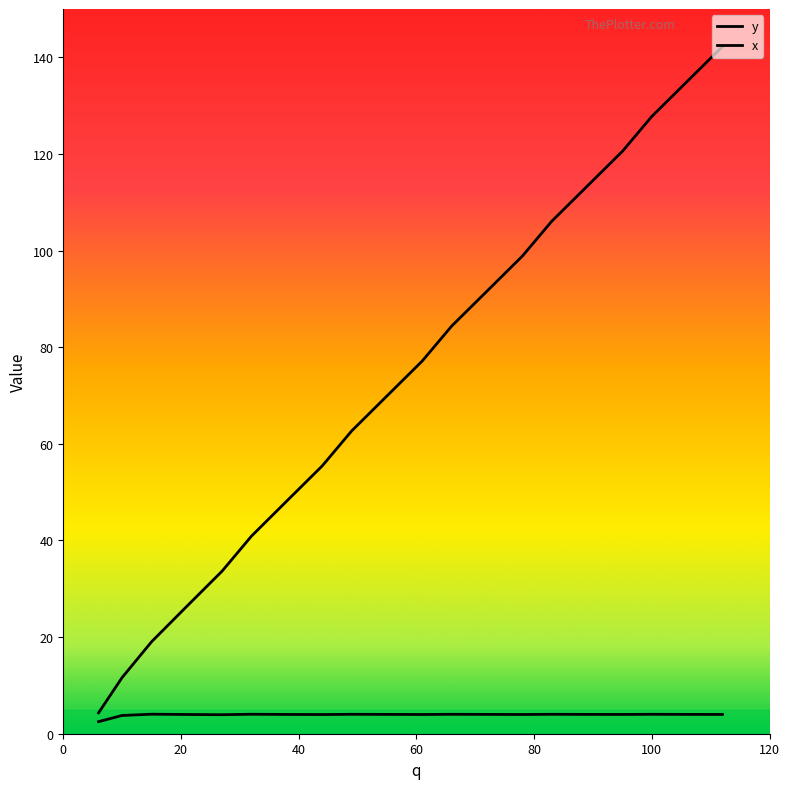

Does the chart display data point markers on the line(s)?

No